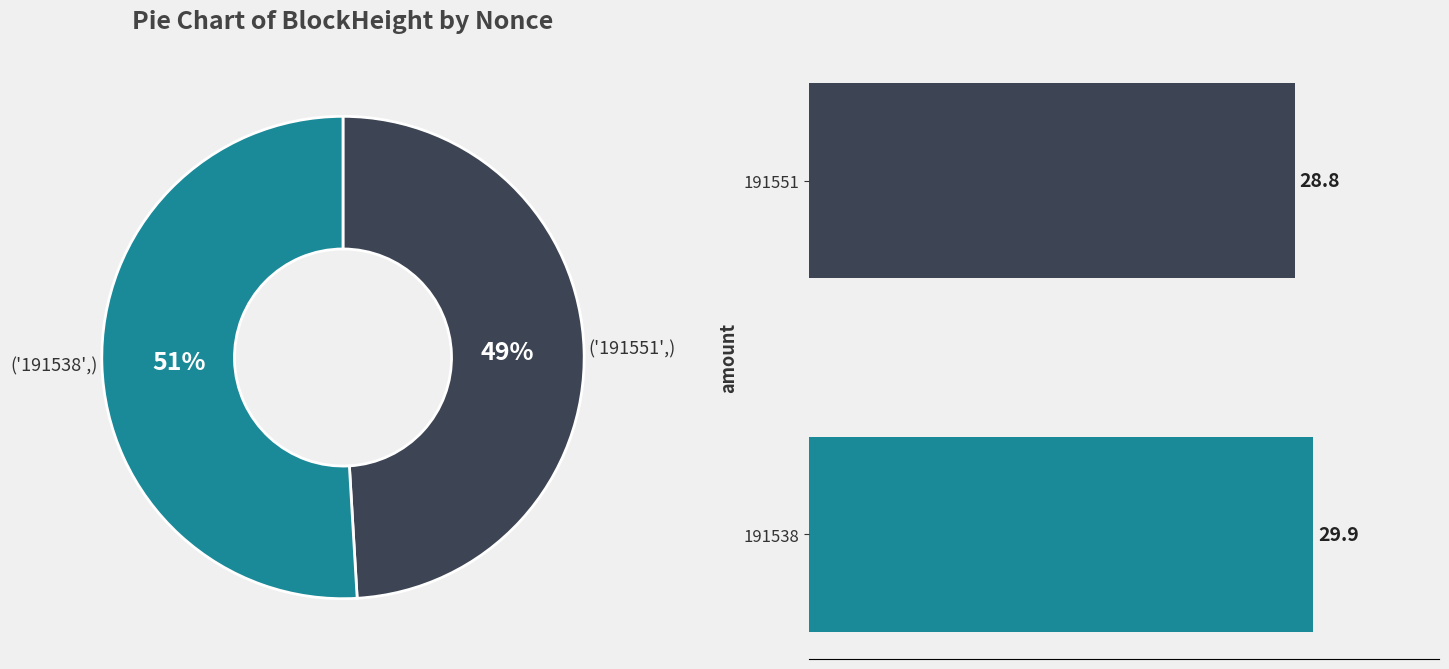

To the nearest percent, what is the average slice percentage?

50%